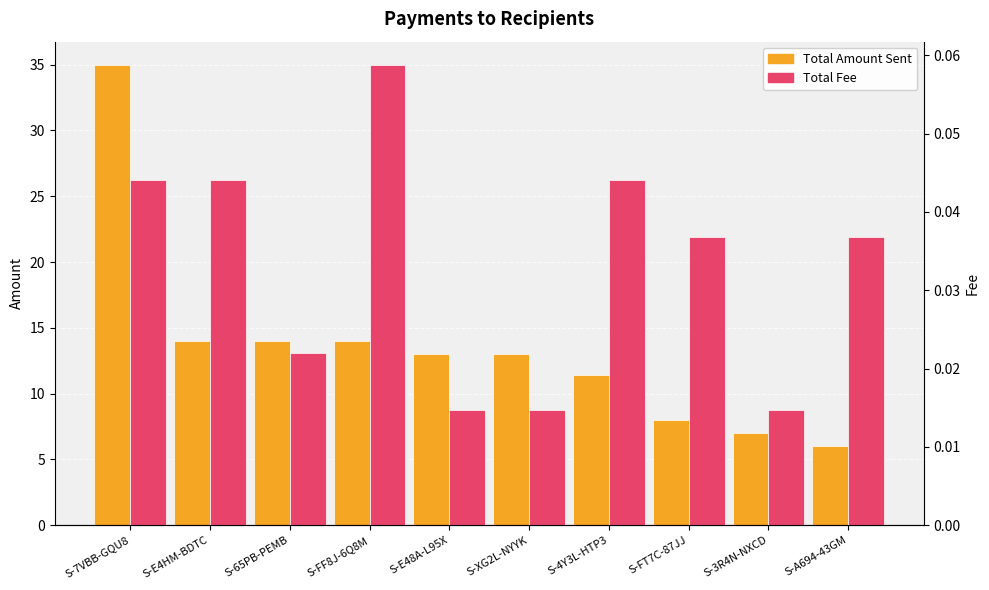

Does the chart contain any negative values?

No